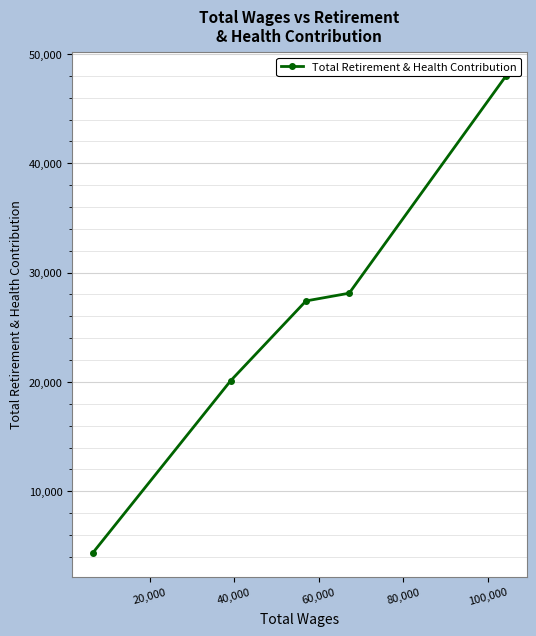

How many series are shown in this chart?

1